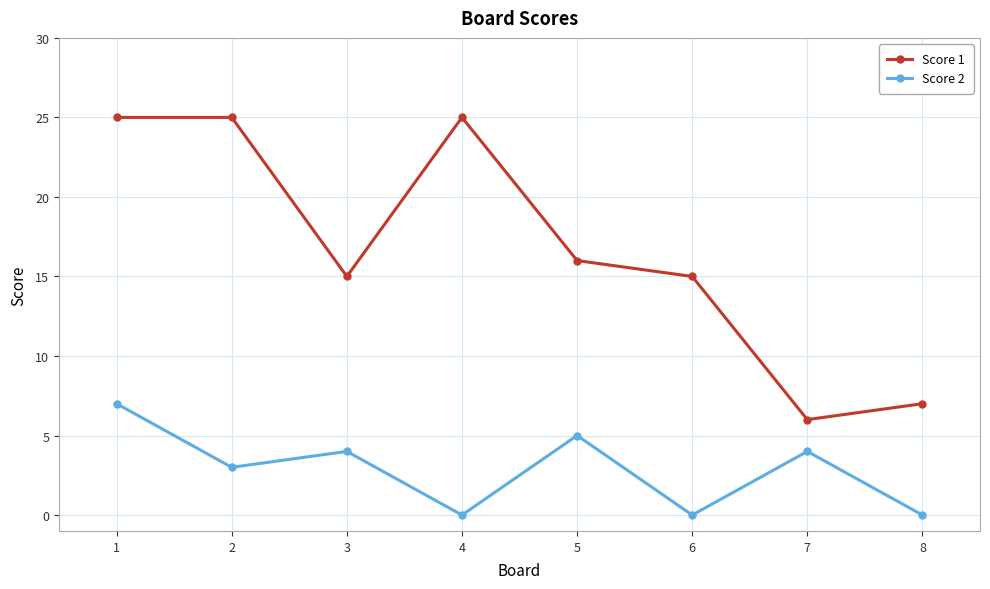

What are all the series names shown in the legend?

Score 1, Score 2